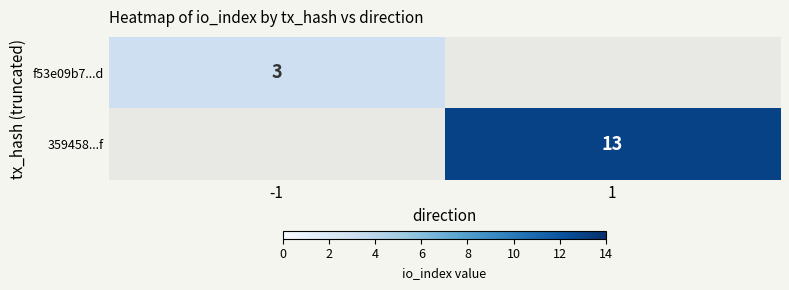

Is the value of 359458...f at 1 greater than the value of f53e09b7...d at -1?

Yes